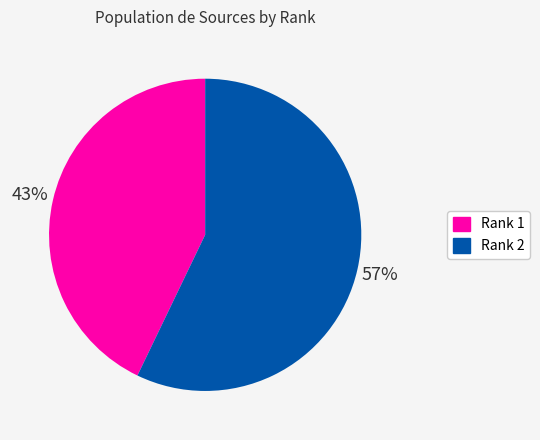

How many slices are in this pie chart?

2